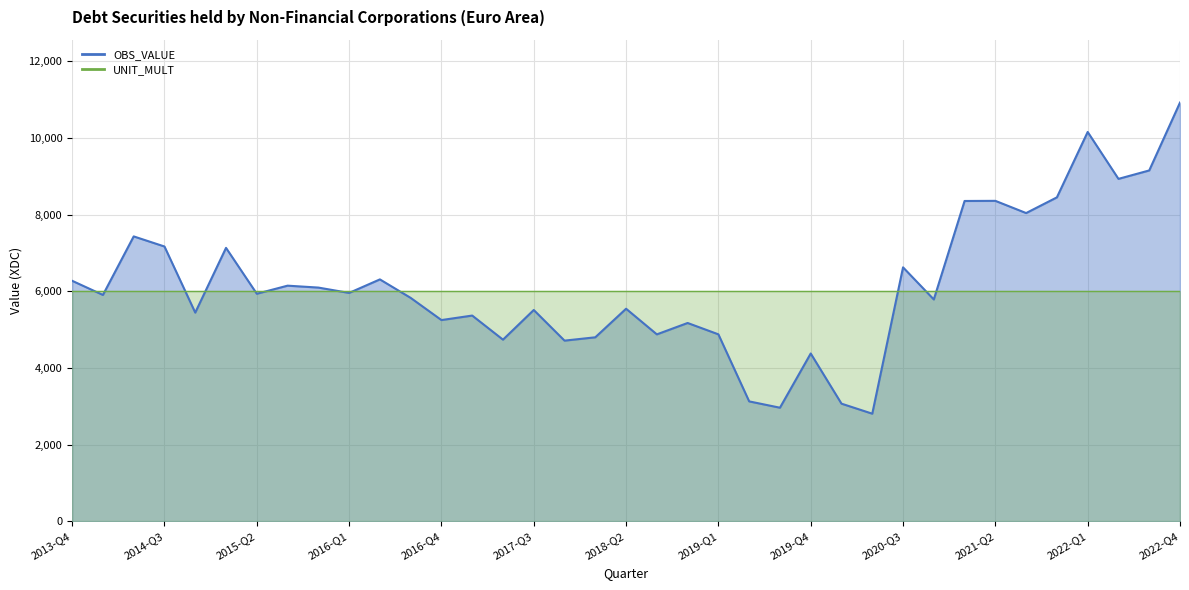

What is the sum of the values at 2014-Q3 and 2017-Q1?

12533.3